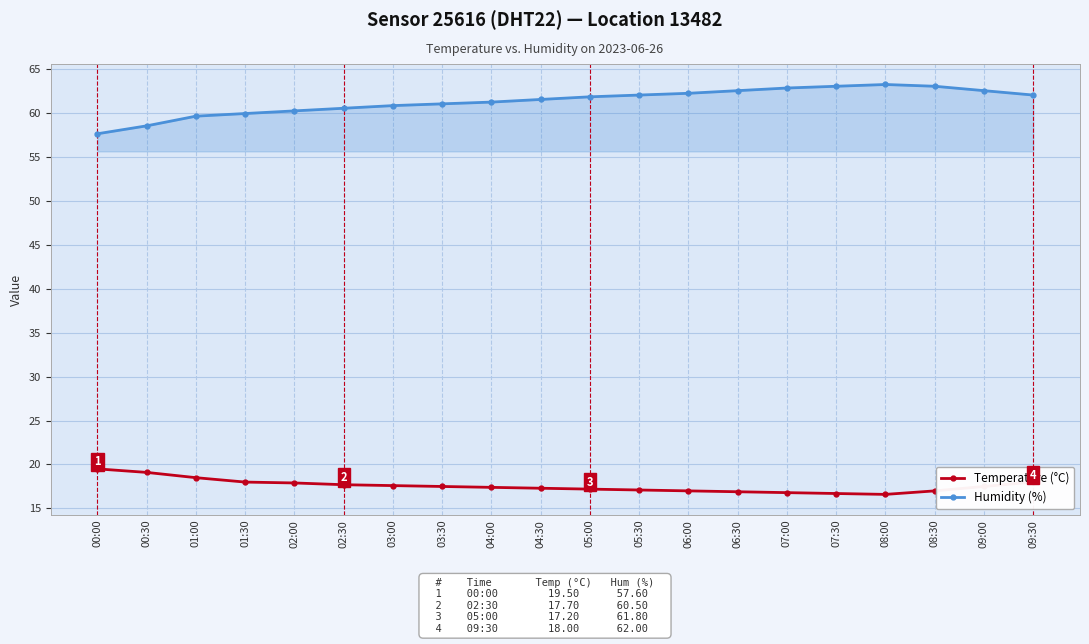

What is the difference between the highest and lowest values at 02:00?

42.3